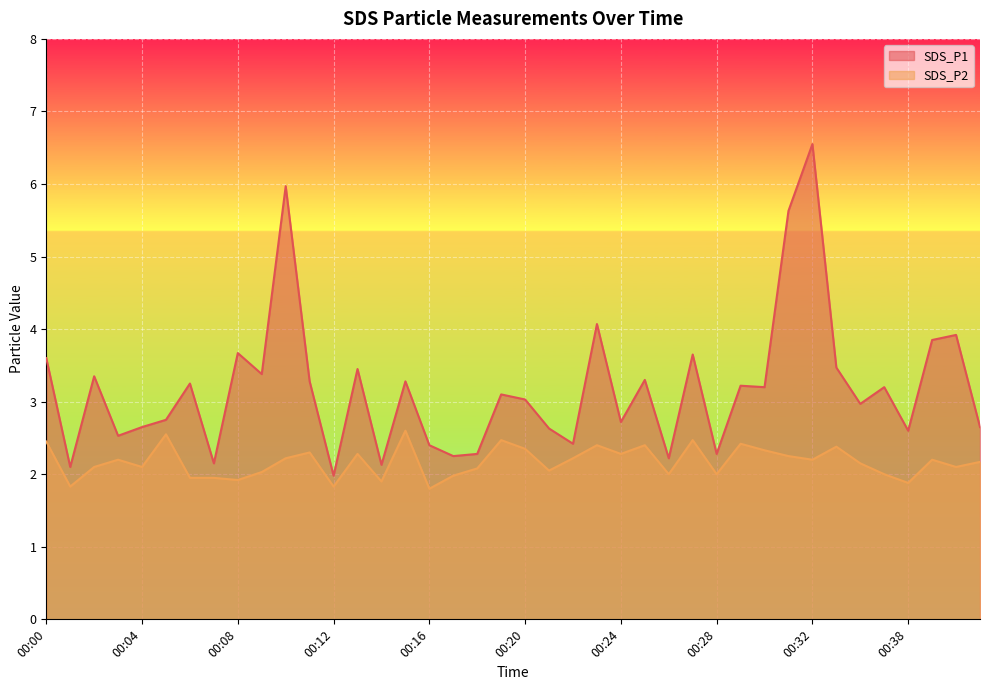

How many data points in SDS_P2 are less than 2?

9